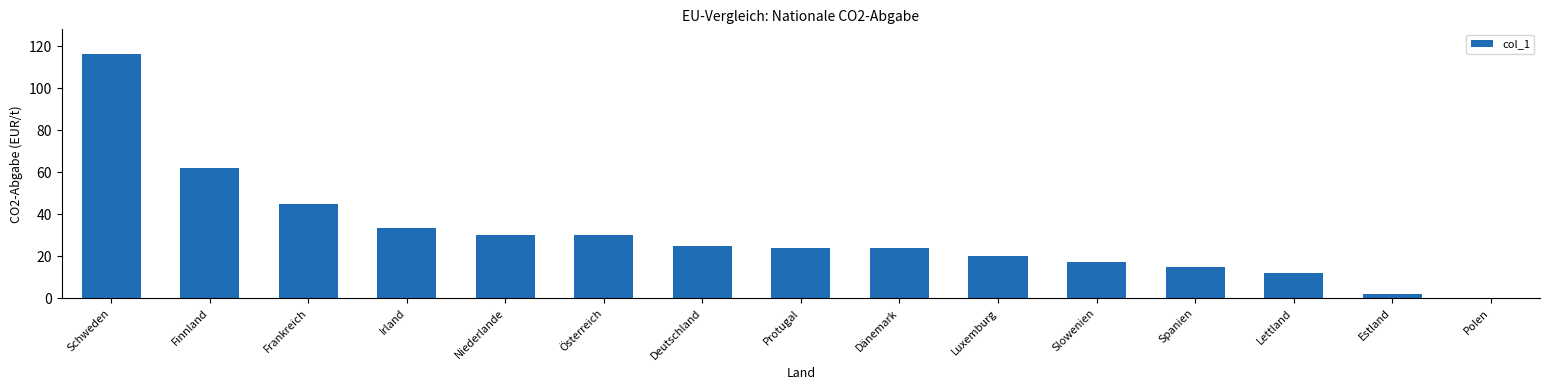

The value at Dänemark is 23.8. True or false?

True